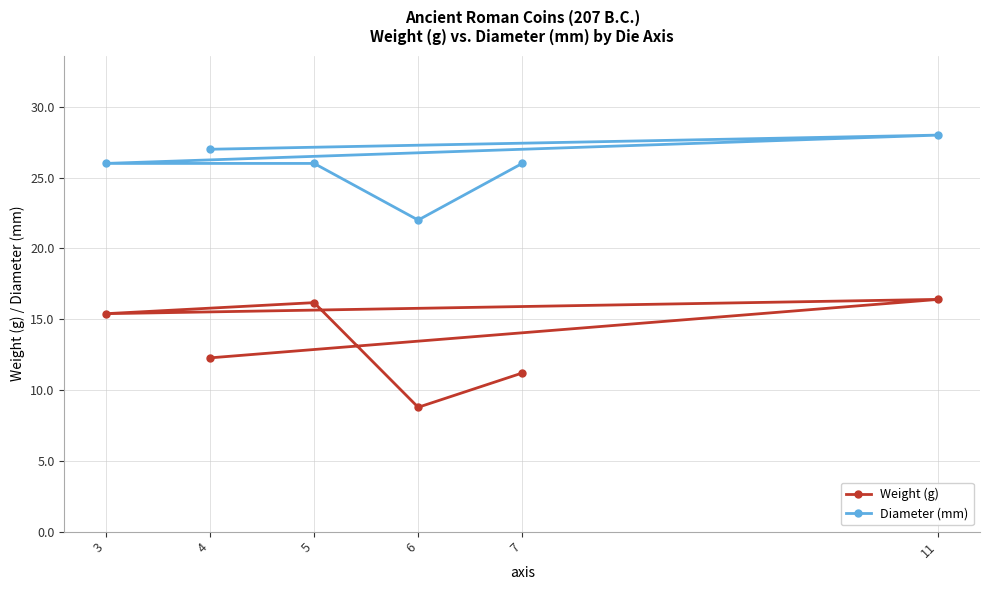

How many series are shown in this chart?

2